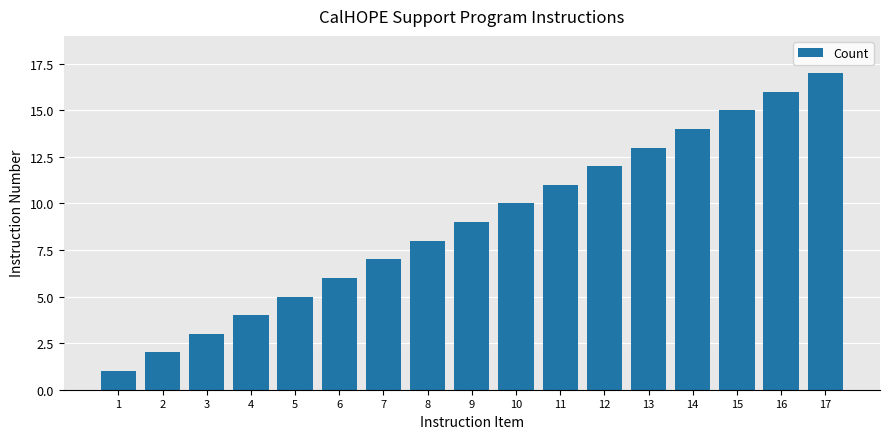

Which category has the highest value across all series?

17